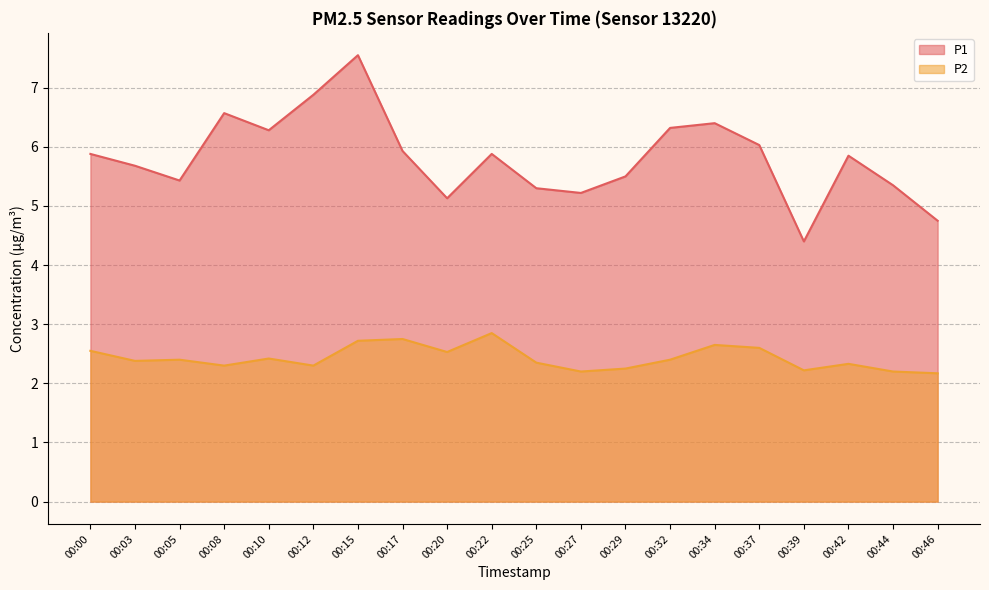

True or false: P1 and P2 cross at least once.

False